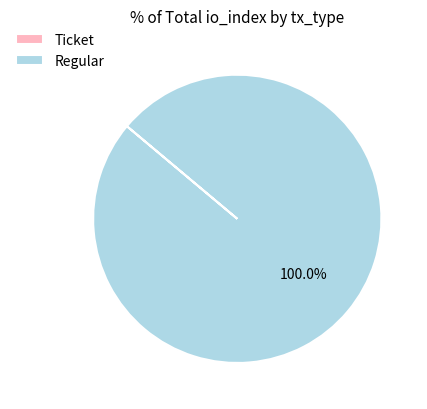

The Regular slice represents 92% of the pie. True or false?

False